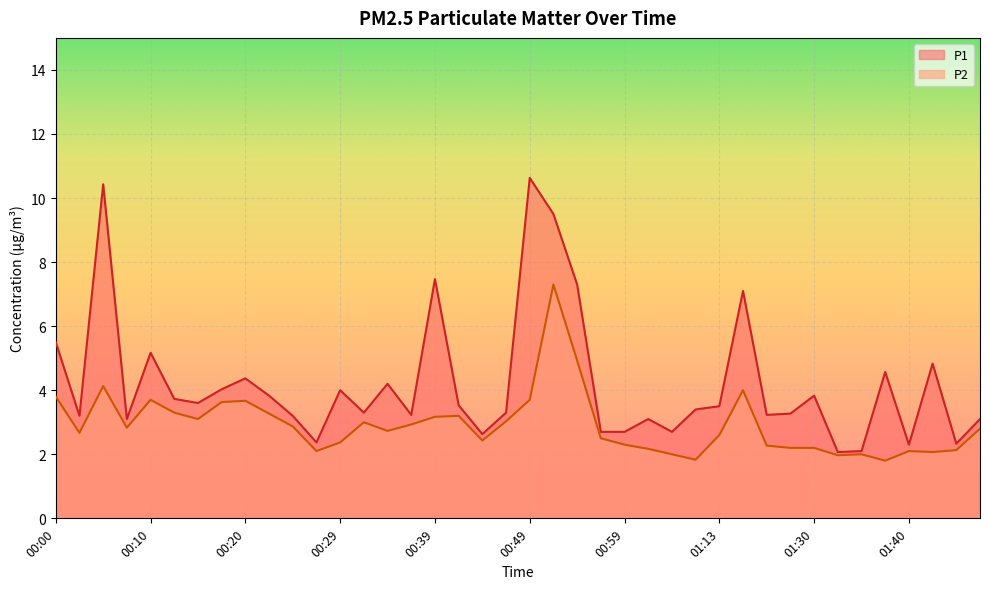

Reading left to right, list all the values displayed in this chart.

P1: 00:00=5.5	00:03=3.2	00:05=10.4	00:08=3.1	00:10=5.2	00:12=3.7	00:15=3.6	00:17=4.0	00:20=4.4	00:22=3.8	00:25=3.2	00:27=2.4	00:29=4.0	00:32=3.3	00:34=4.2	00:37=3.2	00:39=7.5	00:42=3.5	00:44=2.6	00:47=3.3	00:49=10.6	00:52=9.5	00:54=7.3	00:57=2.7	00:59=2.7	01:02=3.1	01:04=2.7	01:07=3.4	01:13=3.5	01:15=7.1	01:20=3.2	01:28=3.3	01:30=3.8	01:33=2.1	01:35=2.1	01:38=4.6	01:40=2.3	01:43=4.8	01:46=2.3	01:48=3.1
P2: 00:00=3.8	00:03=2.7	00:05=4.1	00:08=2.8	00:10=3.7	00:12=3.3	00:15=3.1	00:17=3.6	00:20=3.7	00:22=3.3	00:25=2.9	00:27=2.1	00:29=2.4	00:32=3.0	00:34=2.7	00:37=2.9	00:39=3.2	00:42=3.2	00:44=2.4	00:47=3.0	00:49=3.7	00:52=7.3	00:54=4.9	00:57=2.5	00:59=2.3	01:02=2.2	01:04=2.0	01:07=1.8	01:13=2.6	01:15=4.0	01:20=2.3	01:28=2.2	01:30=2.2	01:33=2.0	01:35=2.0	01:38=1.8	01:40=2.1	01:43=2.1	01:46=2.1	01:48=2.8